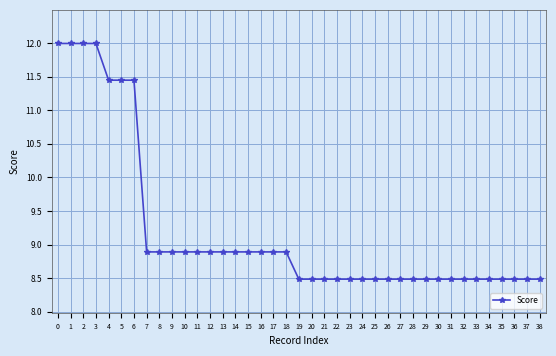

The chart shows a value of 12.4 at 26. True or false?

False